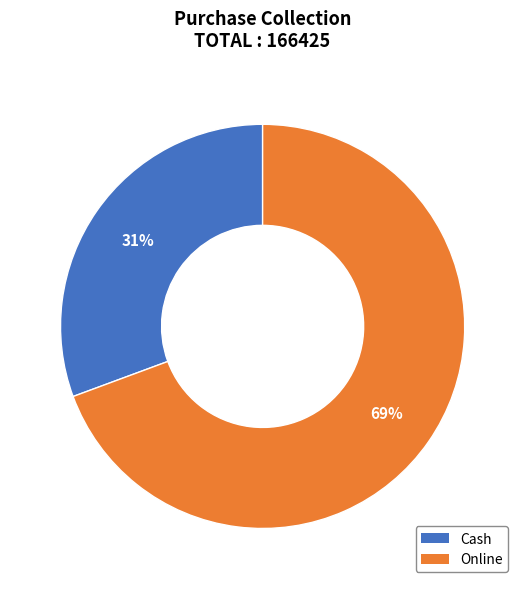

Rank the categories by value from highest to lowest.

Online, Cash